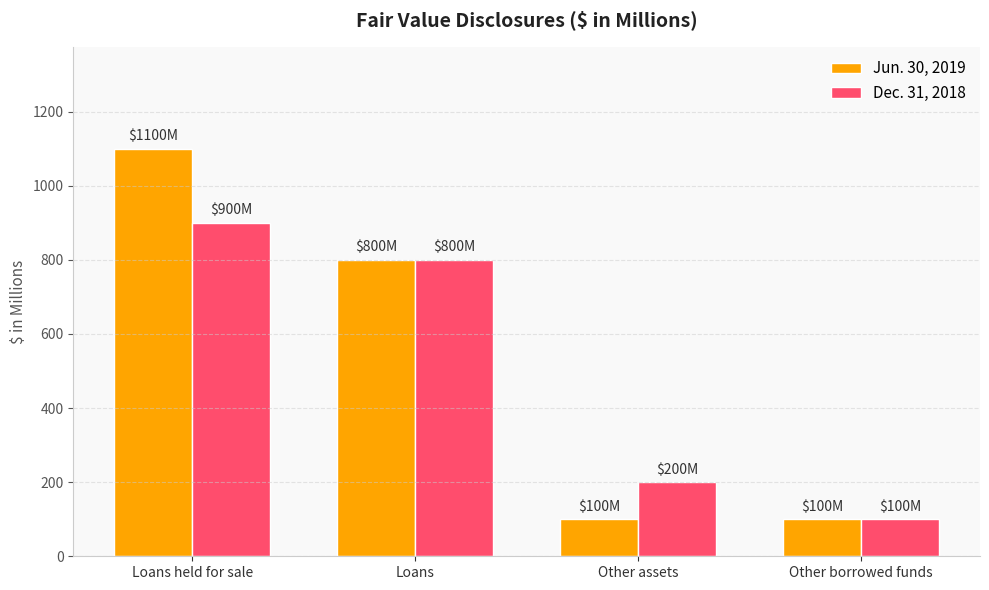

Which category has the highest value in the Jun. 30, 2019 series?

Loans held for sale